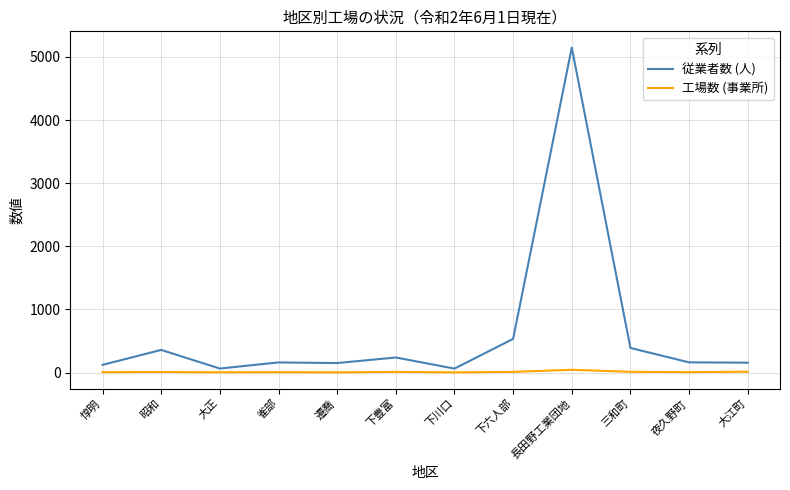

Which series has the largest range (max minus min)?

従業者数 (人)